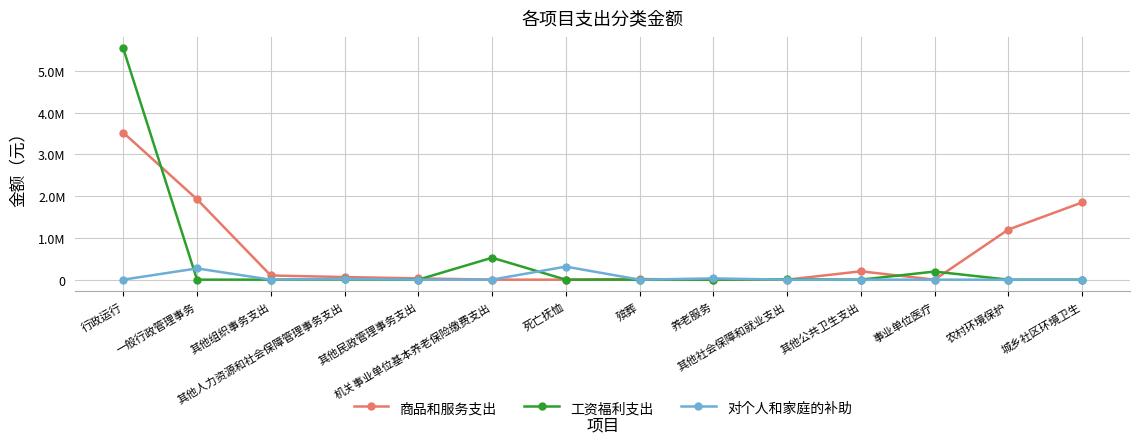

What is the total value across all series at 一般行政管理事务?

2195696.0